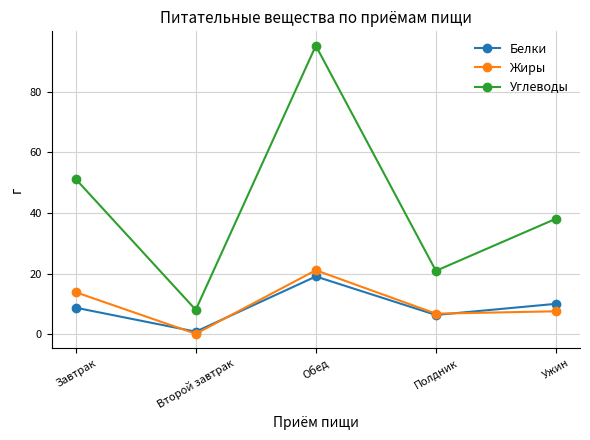

True or false: Белки and Углеводы intersect in this chart.

False